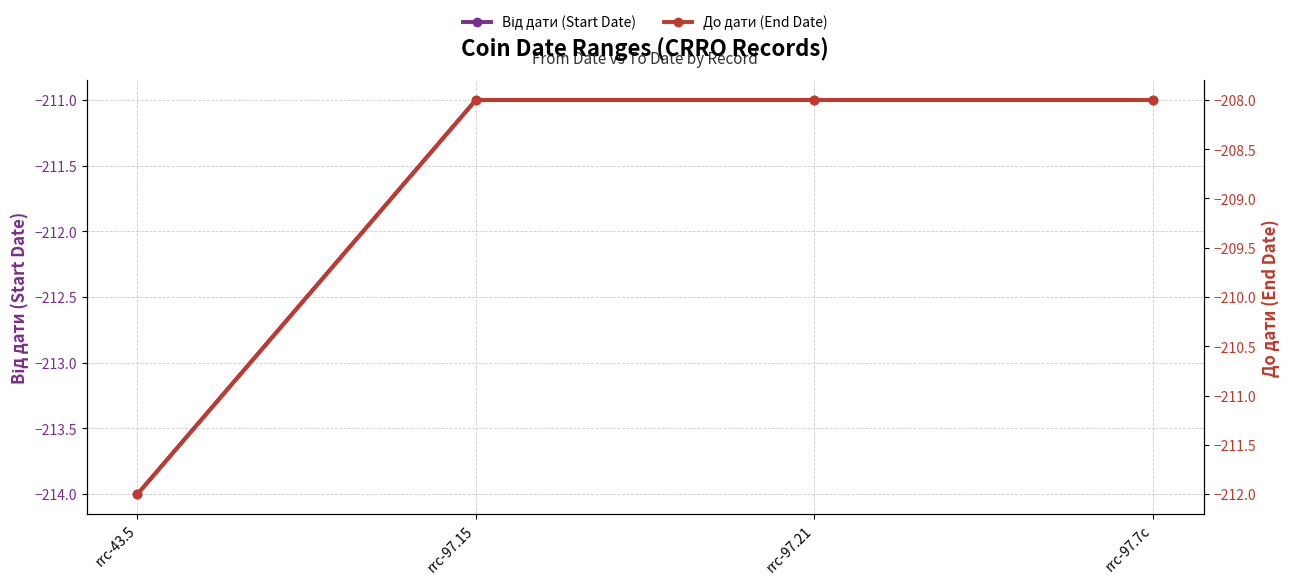

Does the chart display data point markers on the line(s)?

Yes